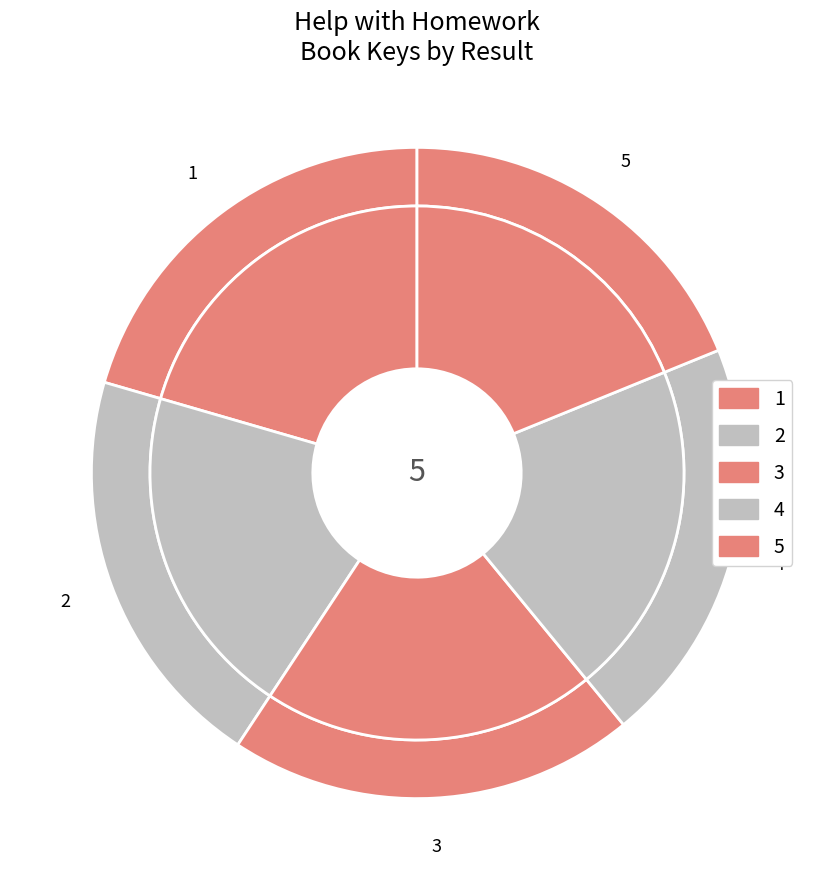

To the nearest percent, what is the difference between the largest and smallest slice percentages?

2%